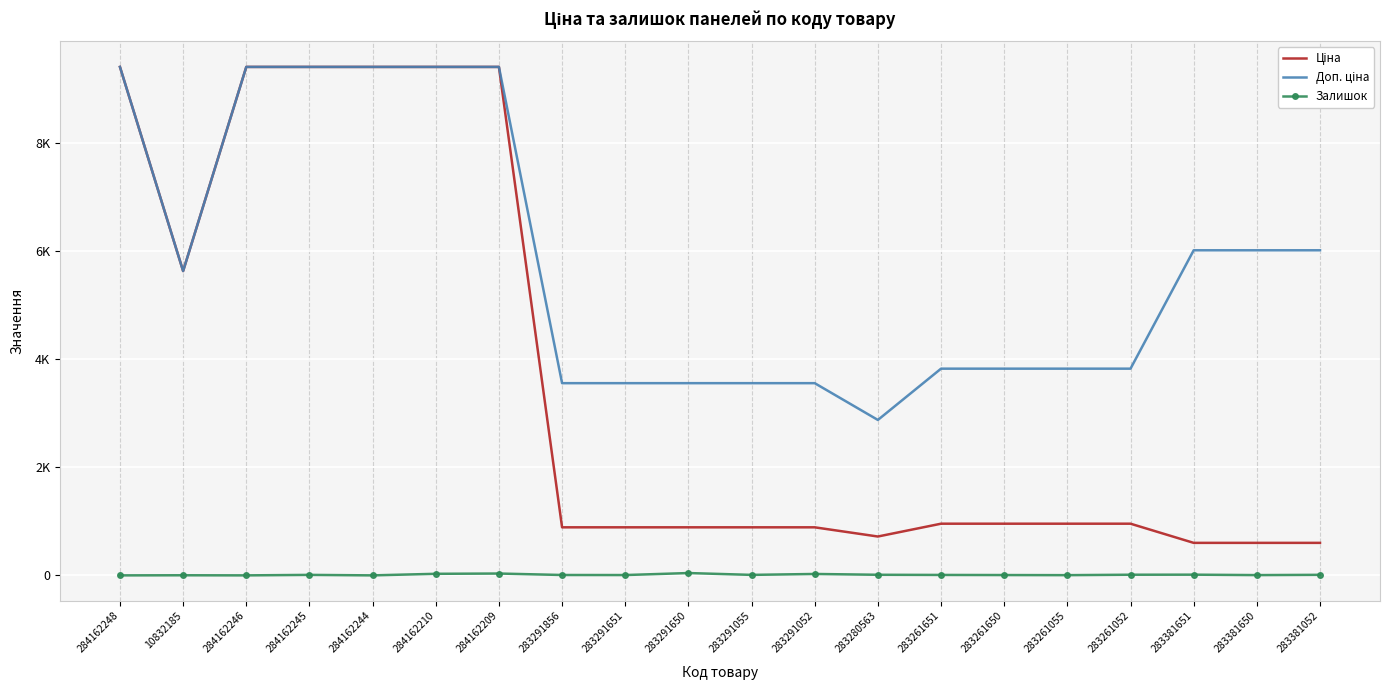

What is the difference between the Доп. ціна values at 283291856 and 284162245?

5857.2